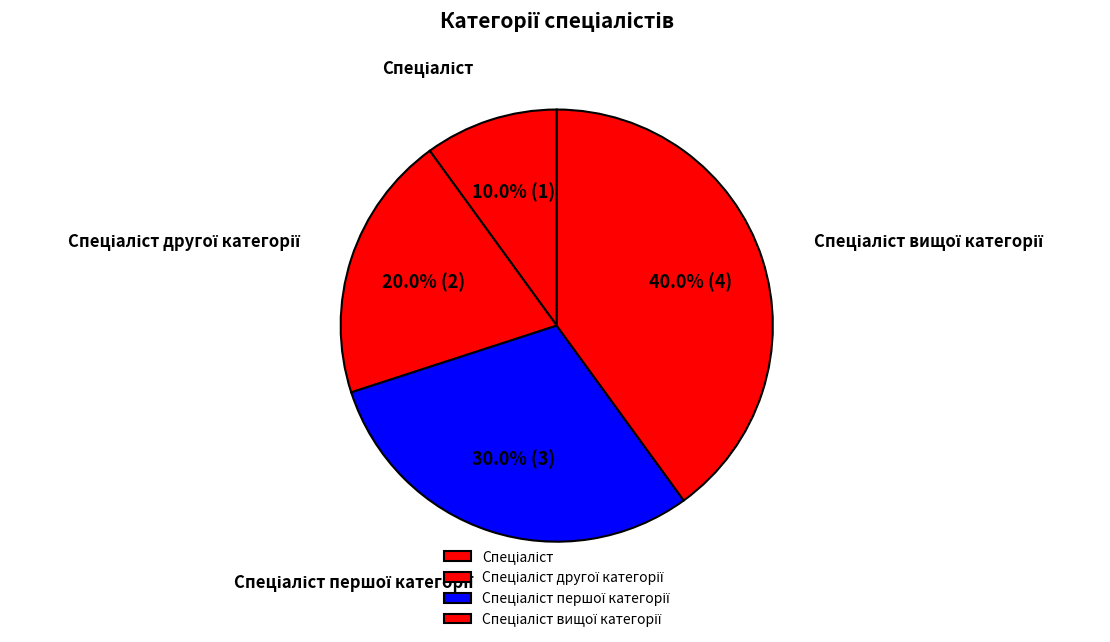

Does any single category account for the majority?

No